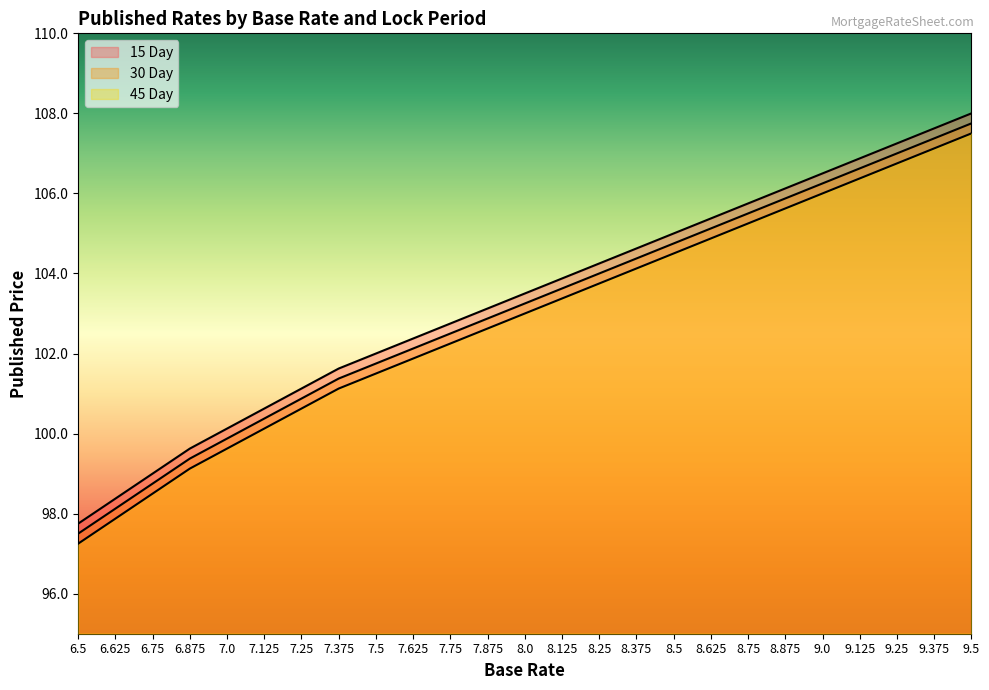

True or false: 30 Day and 45 Day intersect in this chart.

False